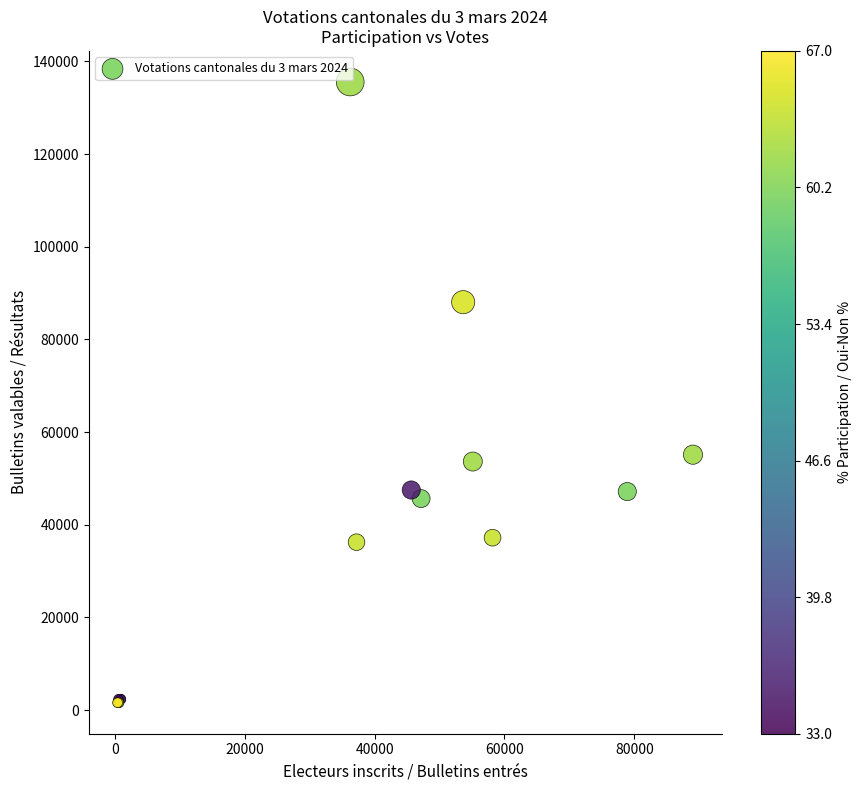

What Y value in the scatter plot is closest to 68582?

55131